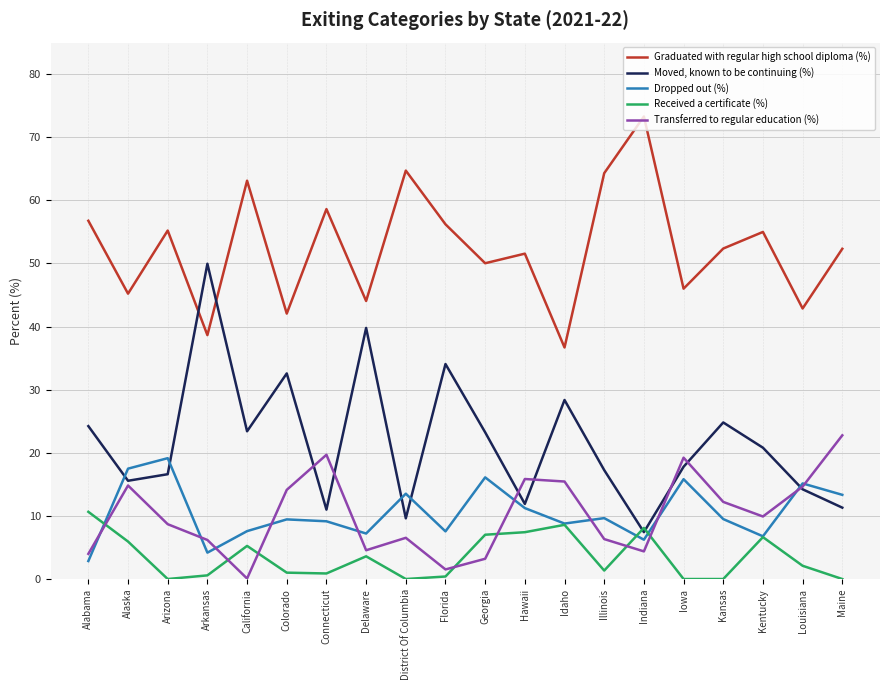

Which series has the largest total across all categories?

Graduated with regular high school diploma (%)